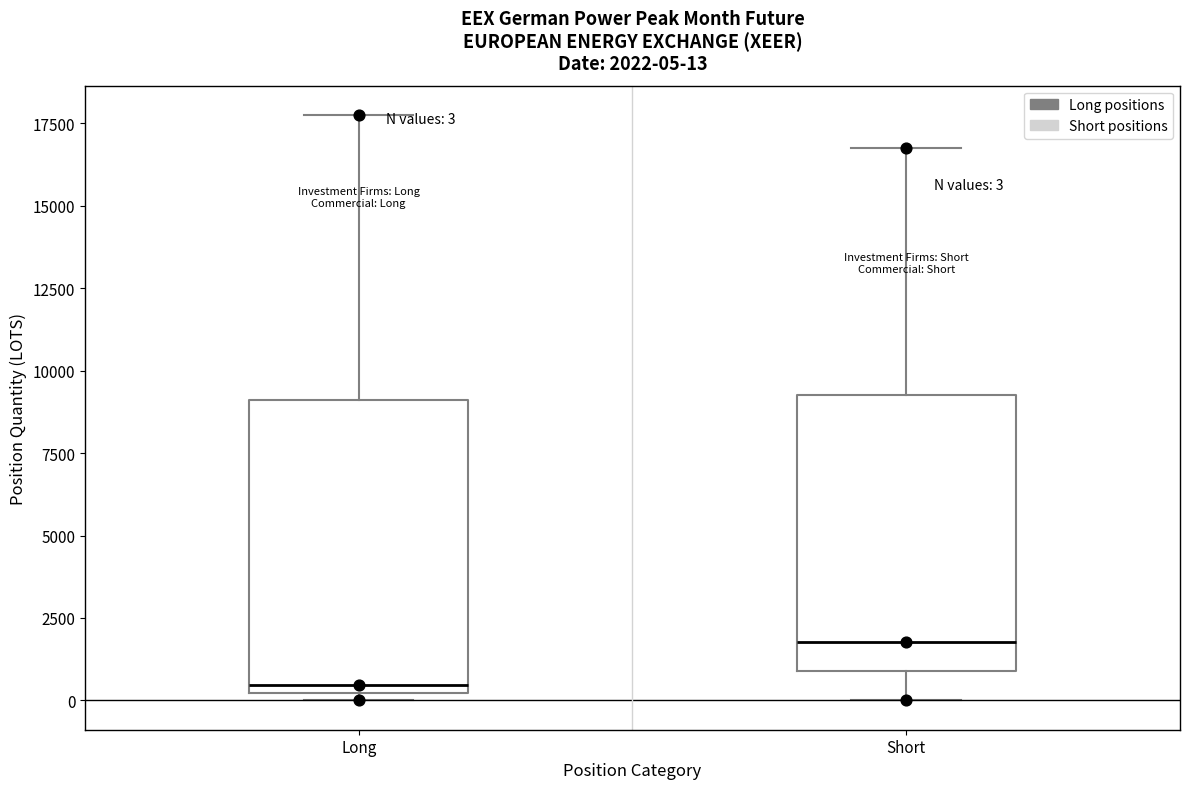

Which box has the lowest median line?

Long